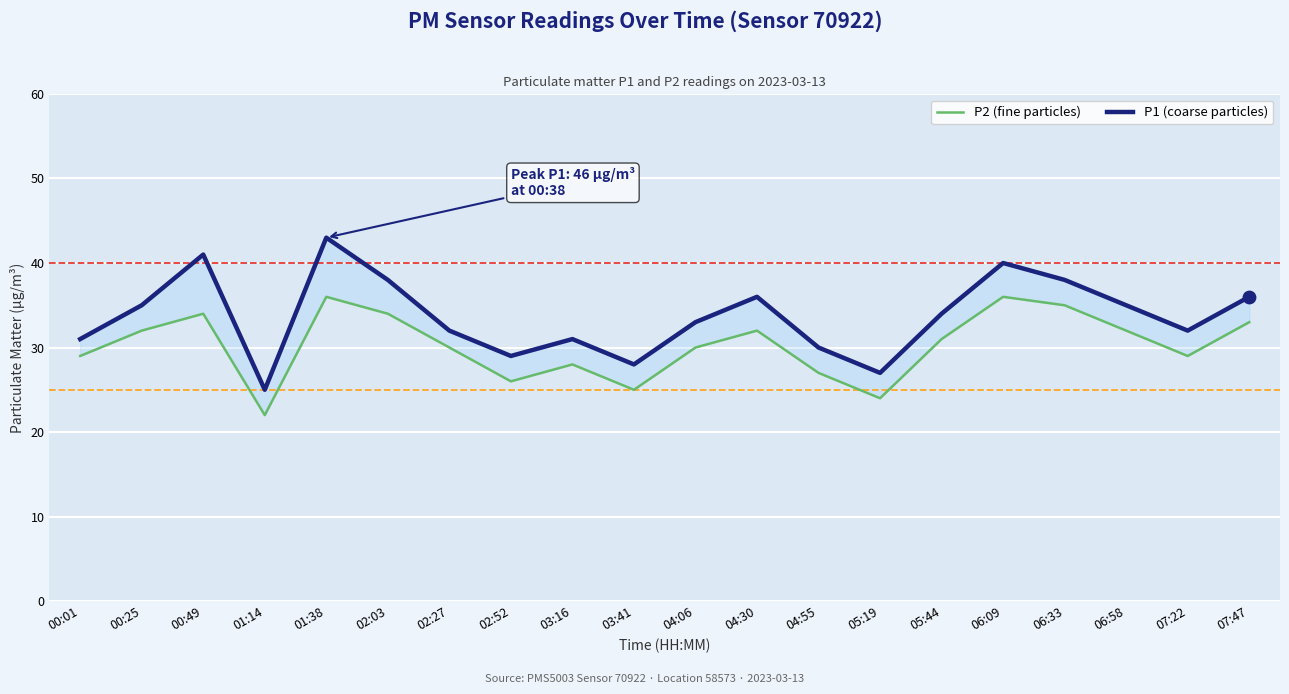

Which series has the largest total across all categories?

P1 (coarse particles)